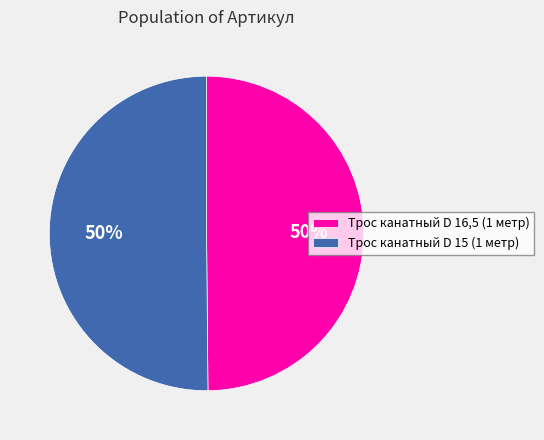

Is it true that Трос канатный D 16,5 (1 метр) is 50% of the pie?

True